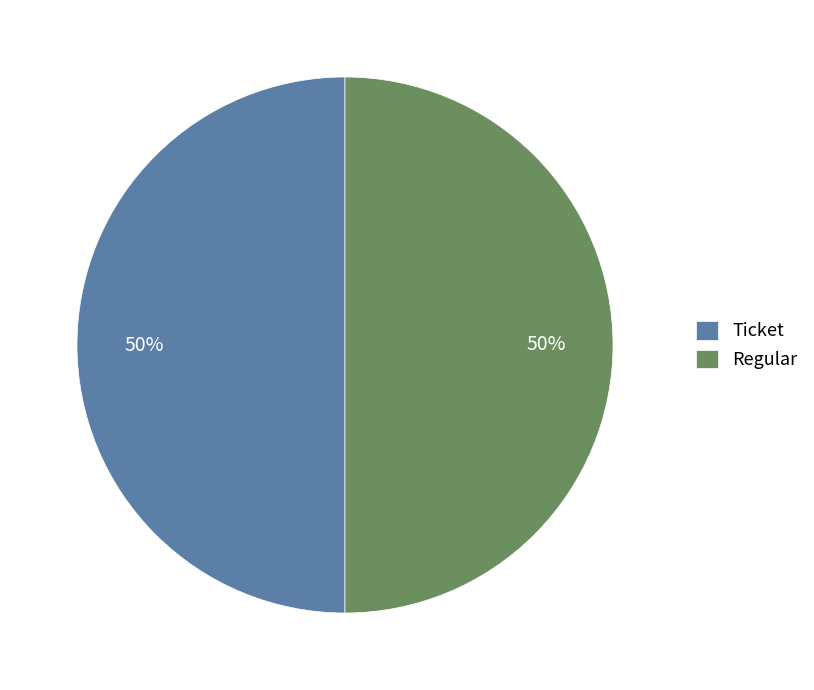

How many slices are in this pie chart?

2